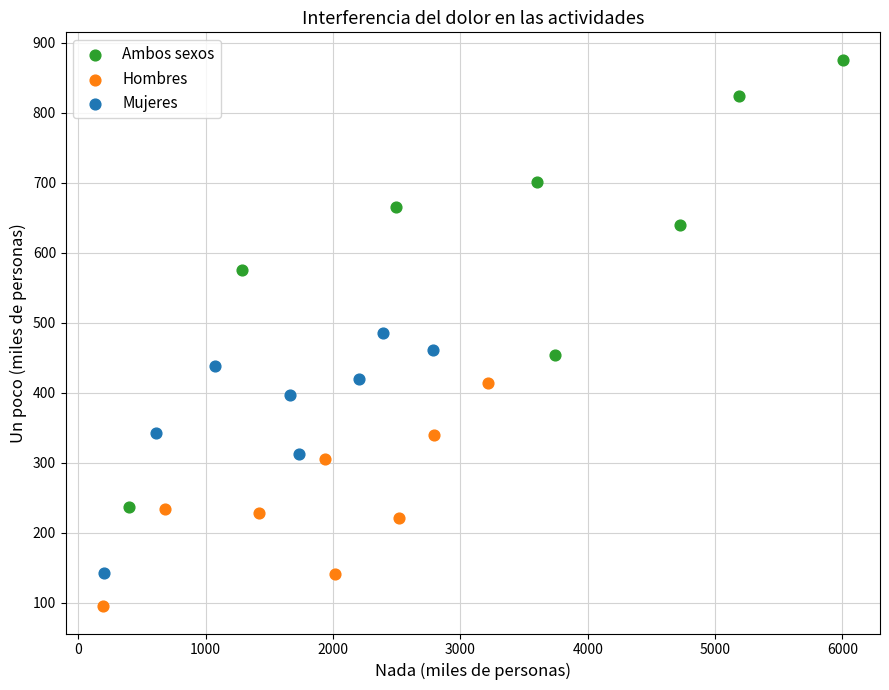

Which series contains the highest Y value?

Ambos sexos